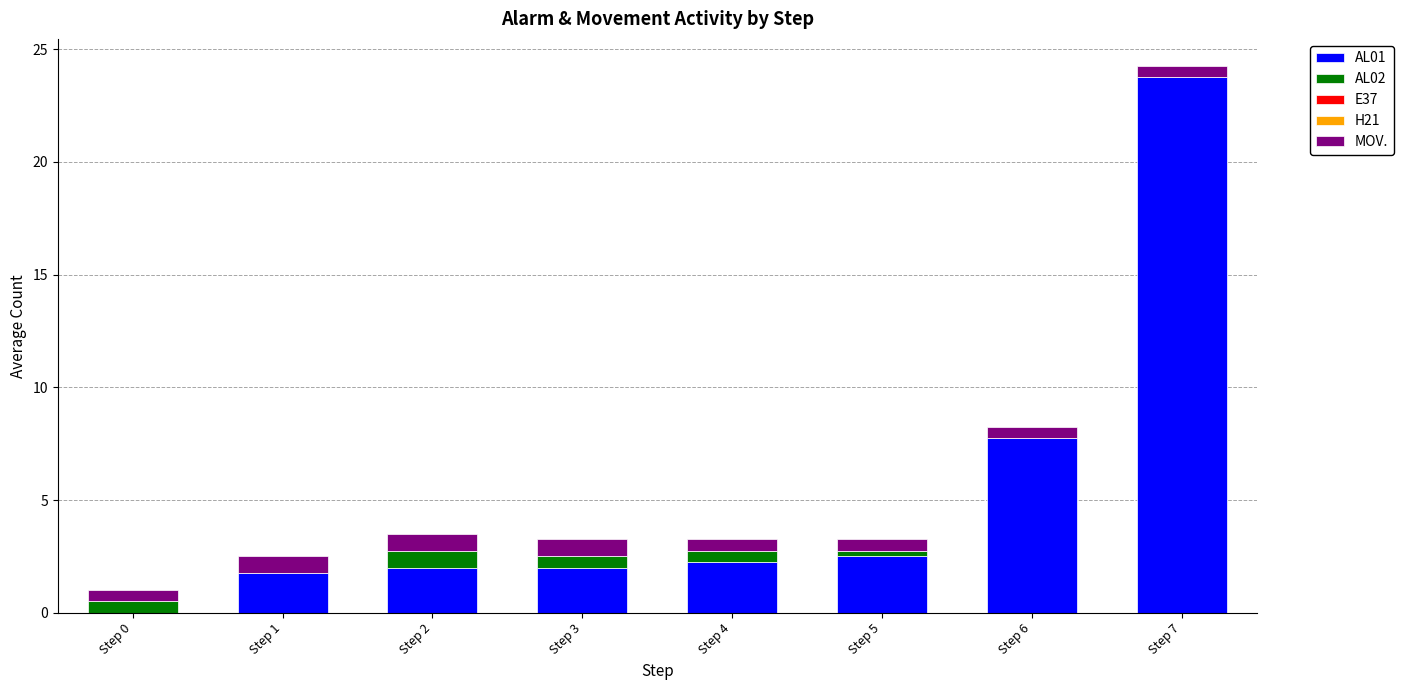

What is the maximum value for AL01?

23.8